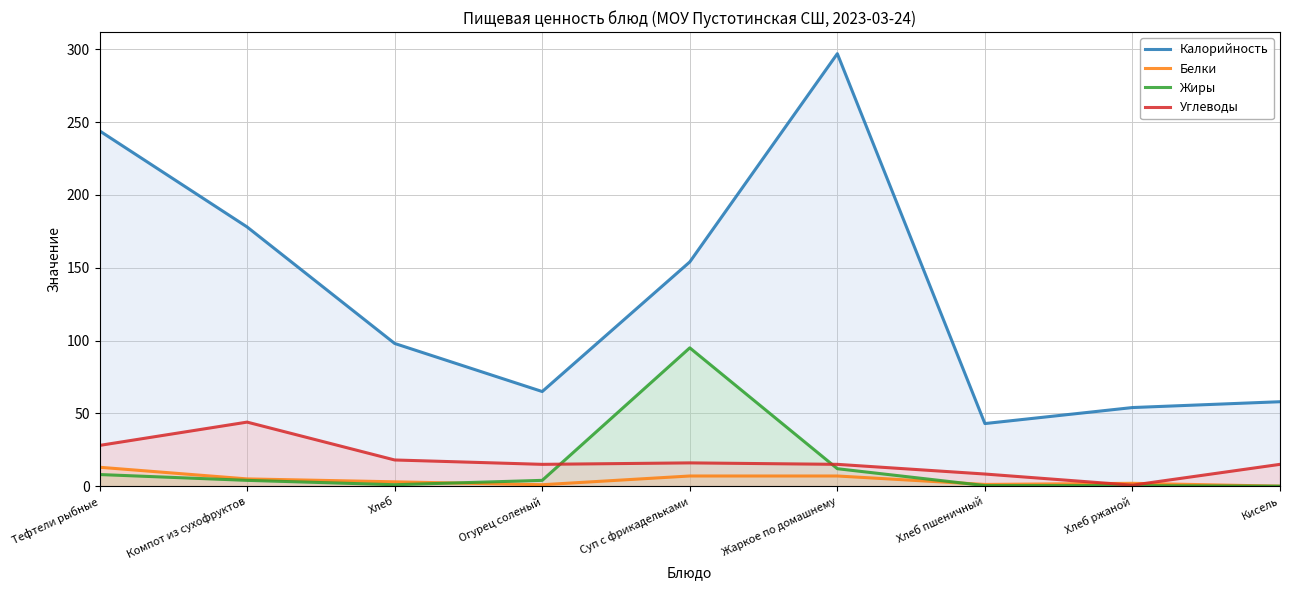

Where does the Жиры series first go above 4?

Тефтели рыбные